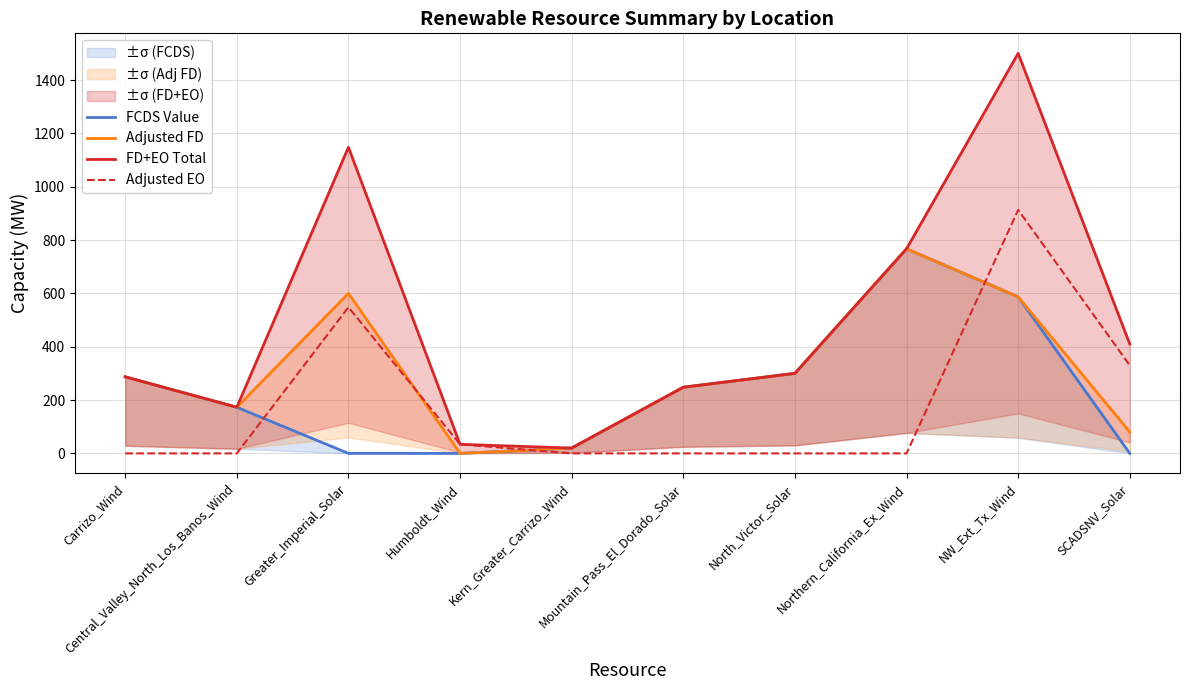

What is the total value across all series at SCADSNV_Solar?

820